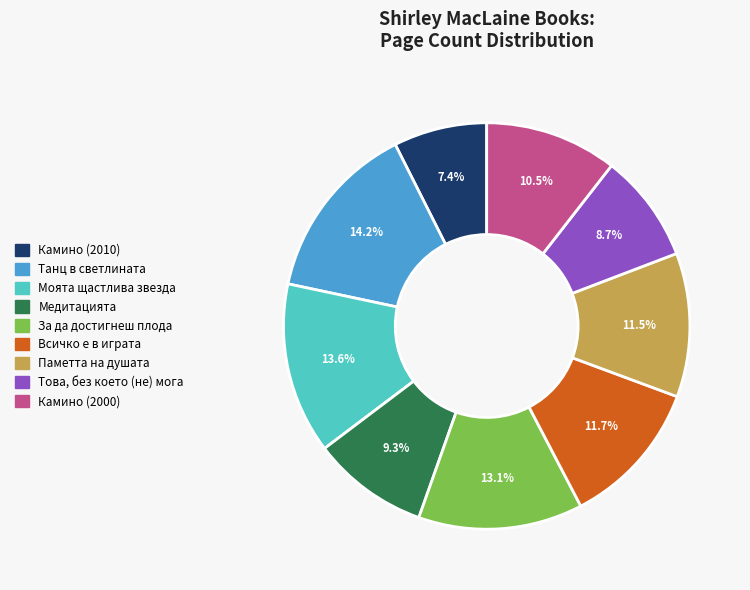

Is it true that Всичко е в играта is 20% of the pie?

False